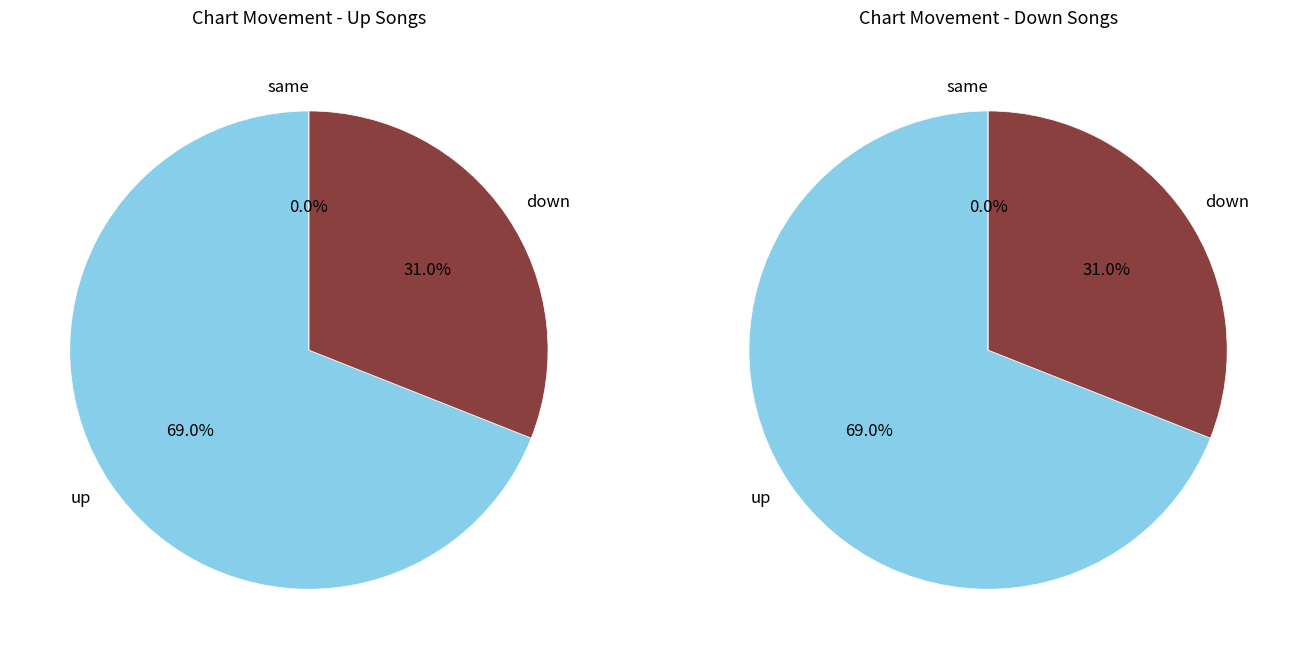

Is there a majority slice in this chart?

Yes